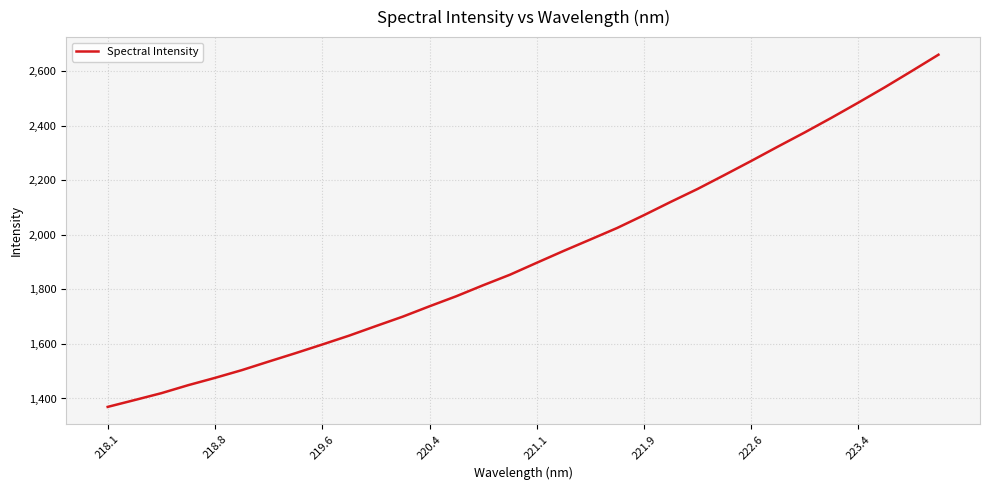

What is the smallest value displayed?

1369.2